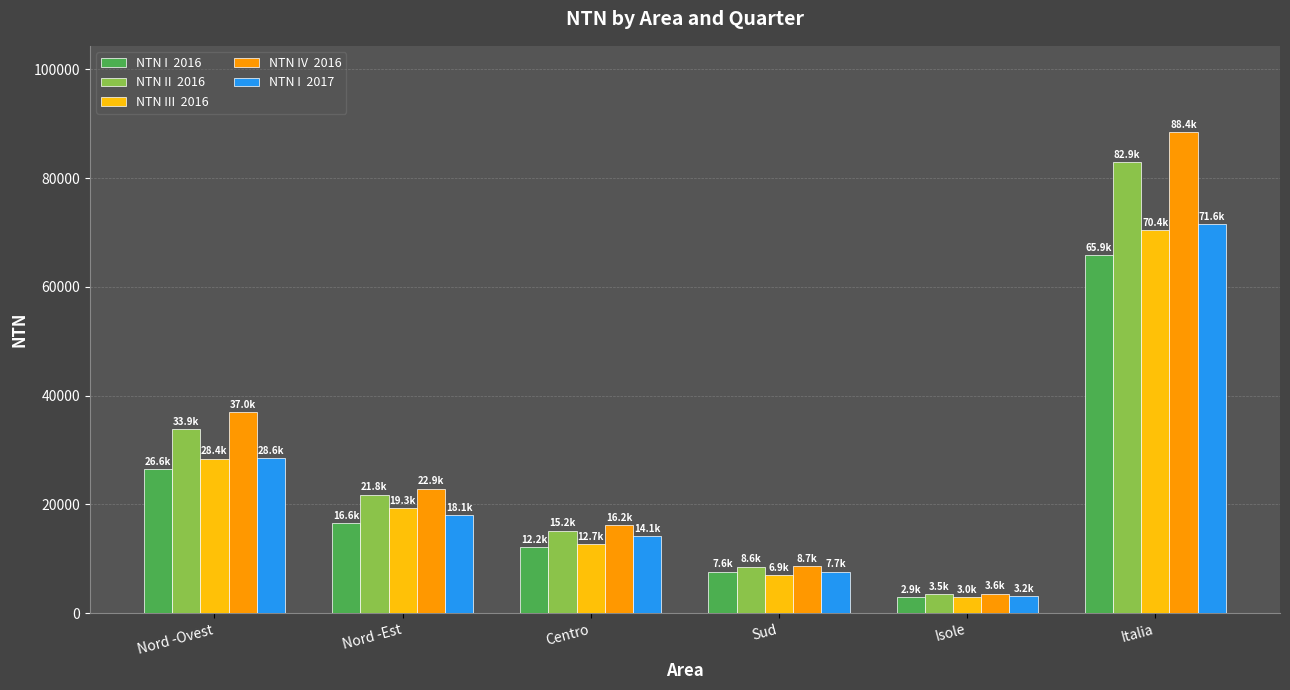

What is the maximum value shown in the chart?

88402.8